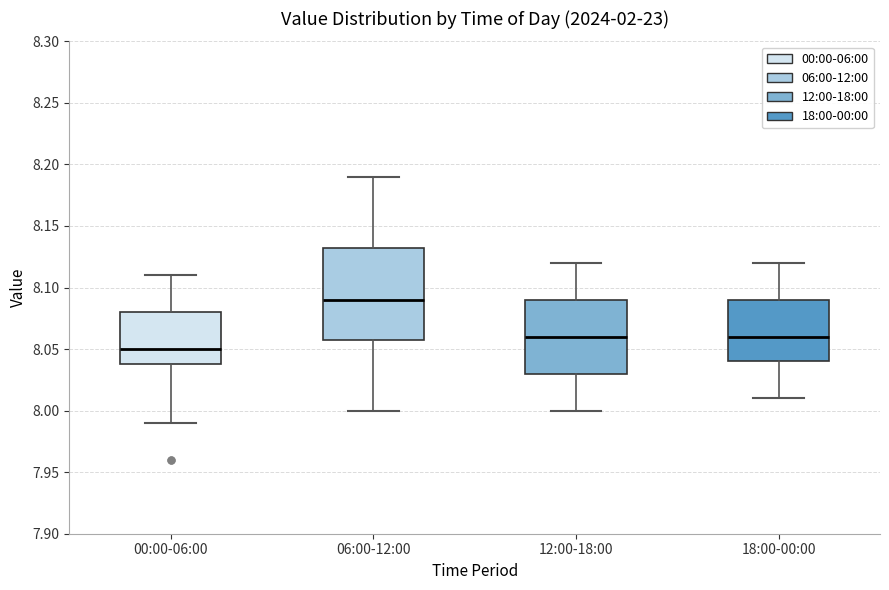

Reading left to right, transcribe this box plot: for each box, give where its median line is, the range the box spans, and where its two whiskers end, as read against the y-axis. The values are not printed on the chart, so give them approximately, as read against the axis.

00:00-06:00: median 8.050, box 8.040 to 8.080, whiskers 7.990 to 8.110
06:00-12:00: median 8.090, box 8.060 to 8.135, whiskers 8.000 to 8.190
12:00-18:00: median 8.060, box 8.030 to 8.090, whiskers 8.000 to 8.120
18:00-00:00: median 8.060, box 8.040 to 8.090, whiskers 8.010 to 8.120